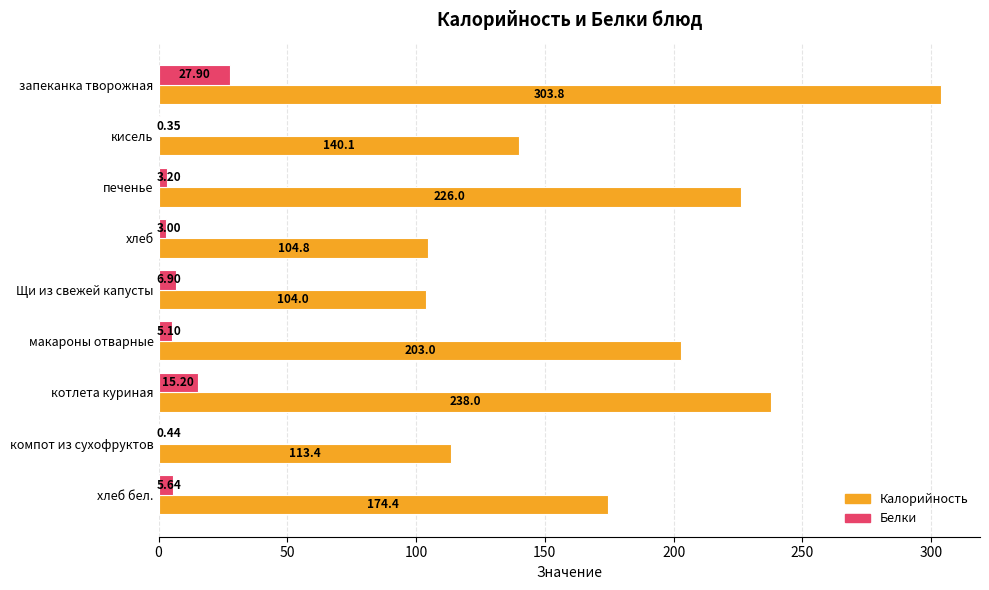

What is the greatest value displayed?

303.8